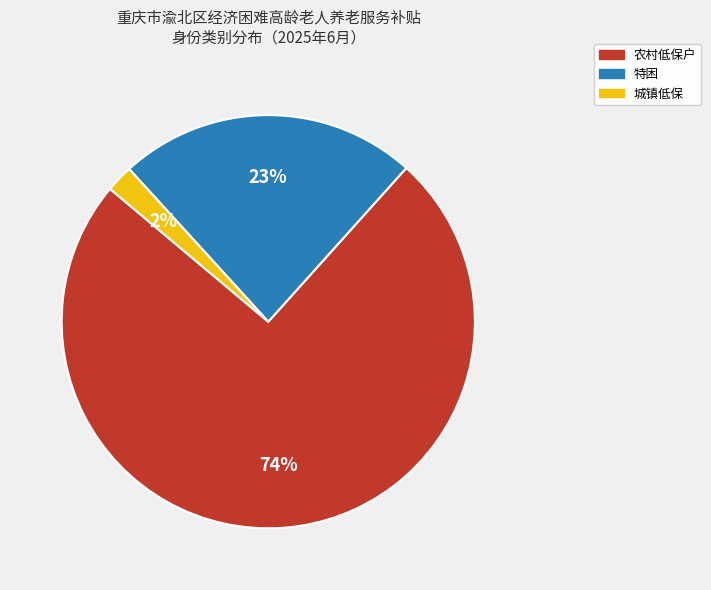

Between 农村低保户 and 城镇低保, which is larger?

农村低保户